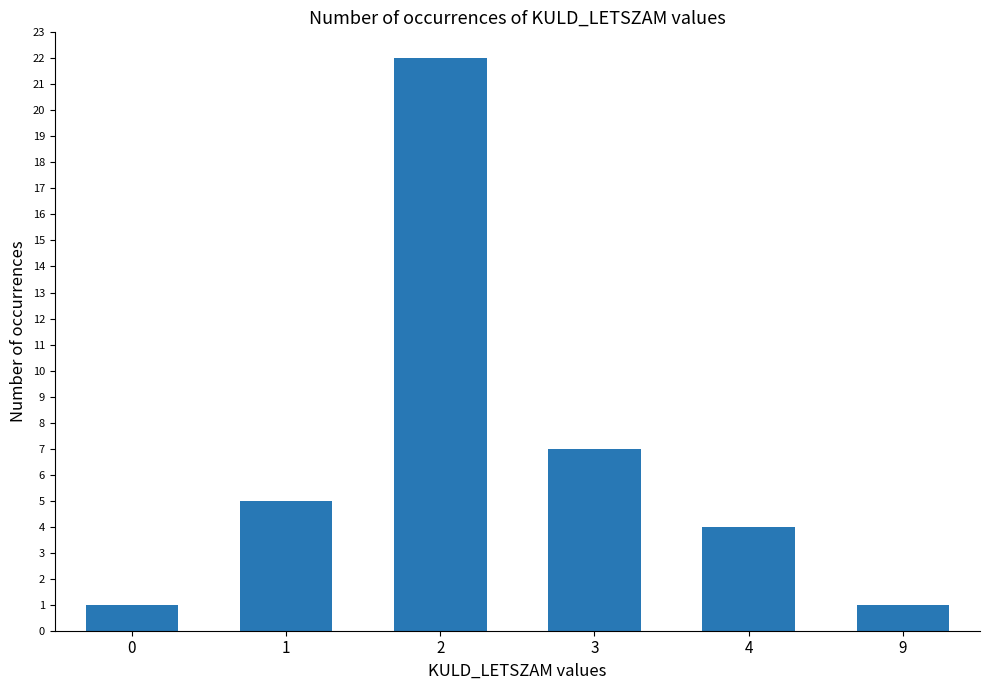

What is the value of the 1st bar from the left?

1